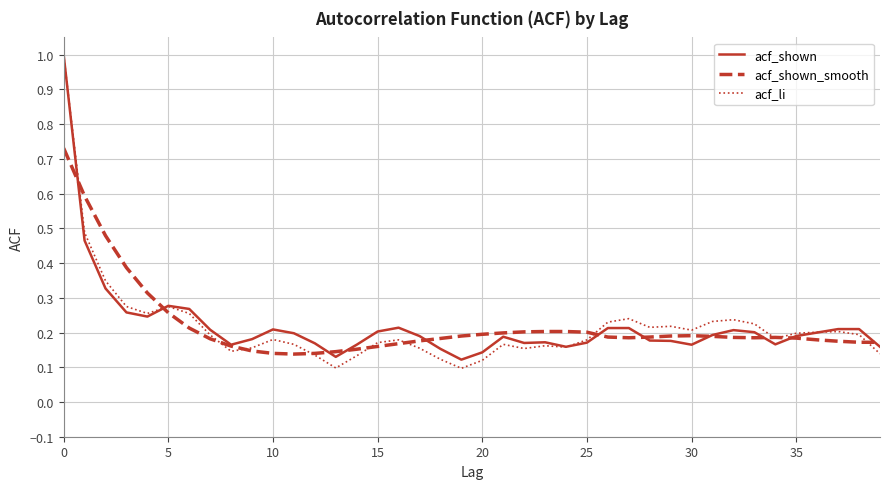

In acf_li, how many points are lower than both neighbors (excluding endpoints)?

9